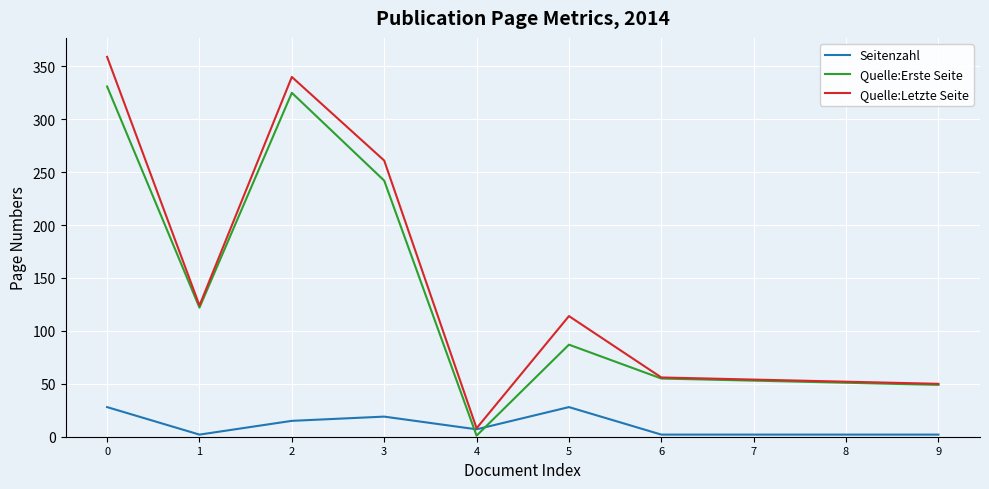

At how many categories does at least one series exceed 48?

9